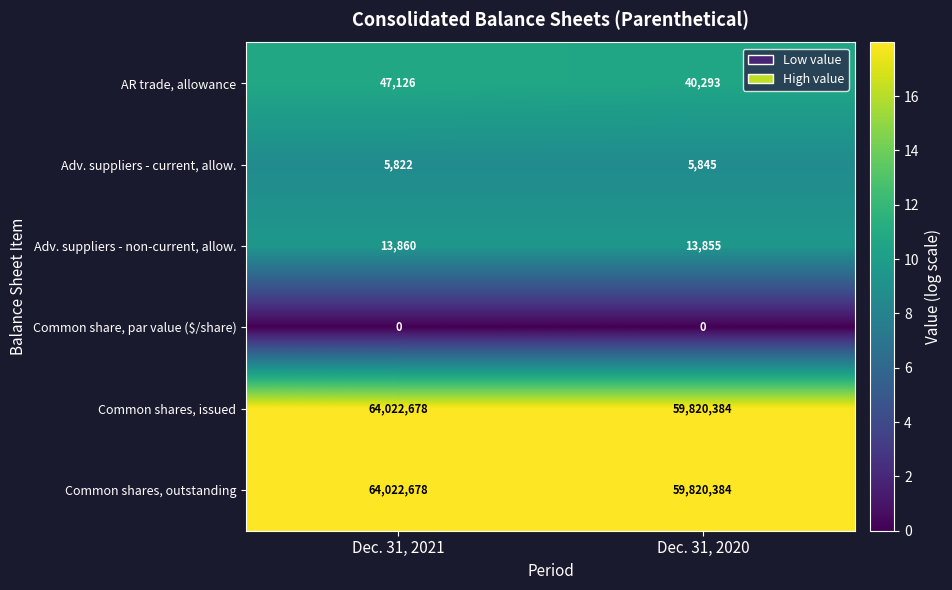

Rank the categories by AR trade, allowance value from lowest to highest.

Dec. 31, 2020, Dec. 31, 2021